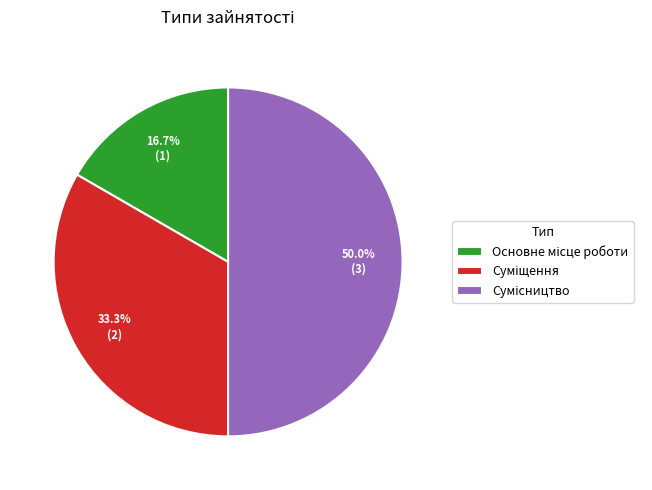

What is the ratio of the value at Суміщення to the value at Сумісництво?

0.7